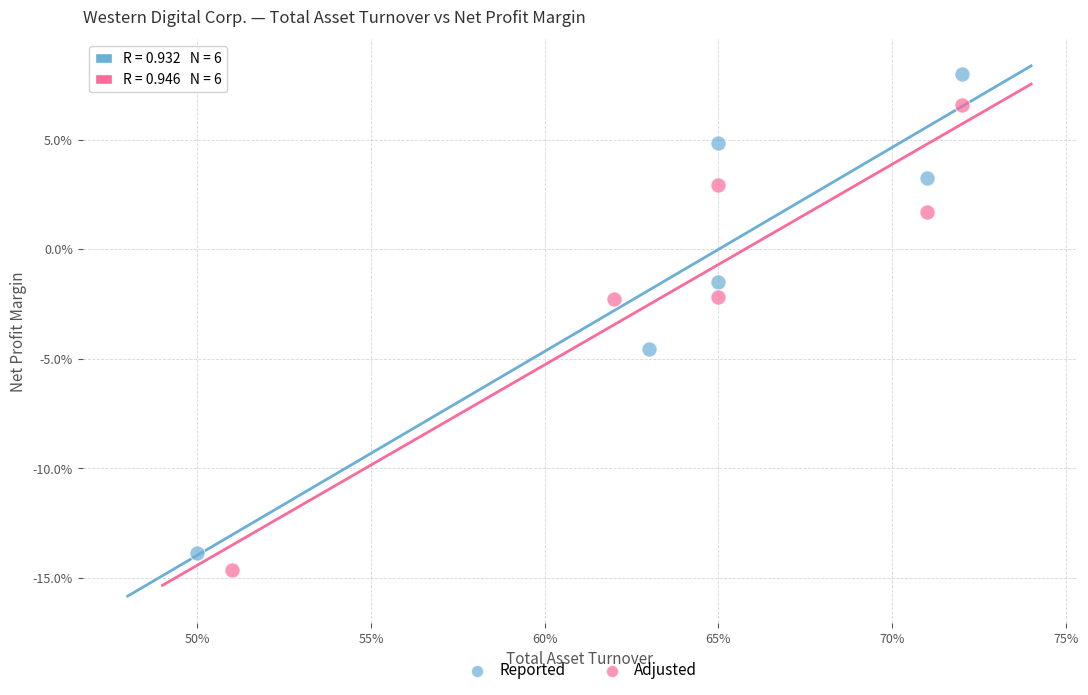

What are all the series names shown in the legend?

Reported, Adjusted